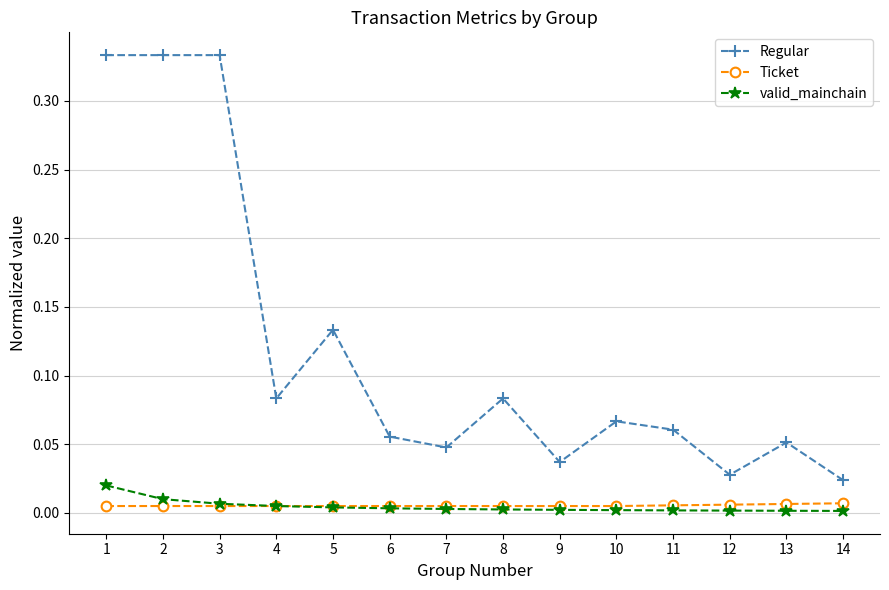

How many series are shown in this chart?

3